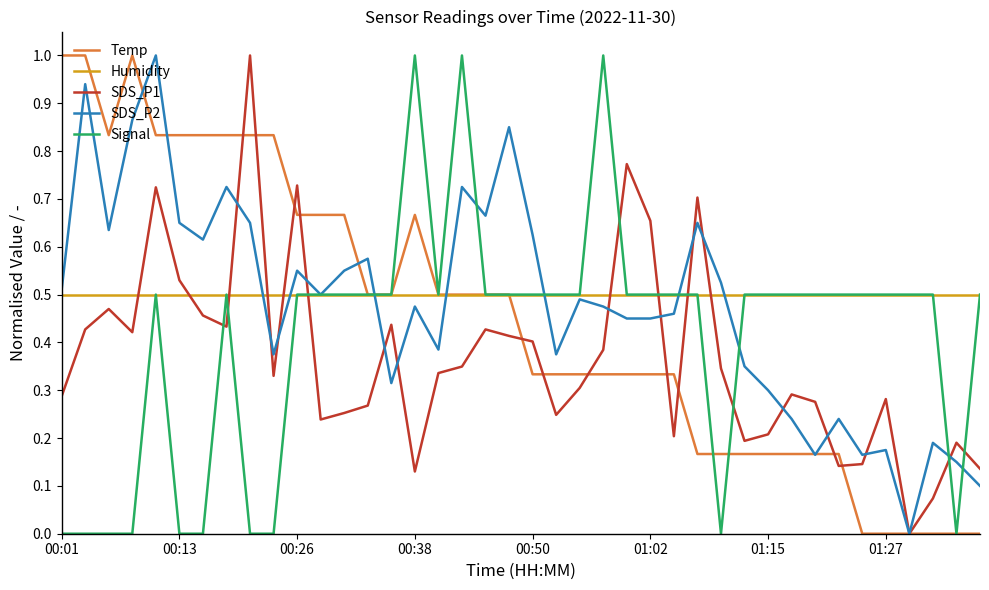

What is the highest value of the Signal series?

1.0